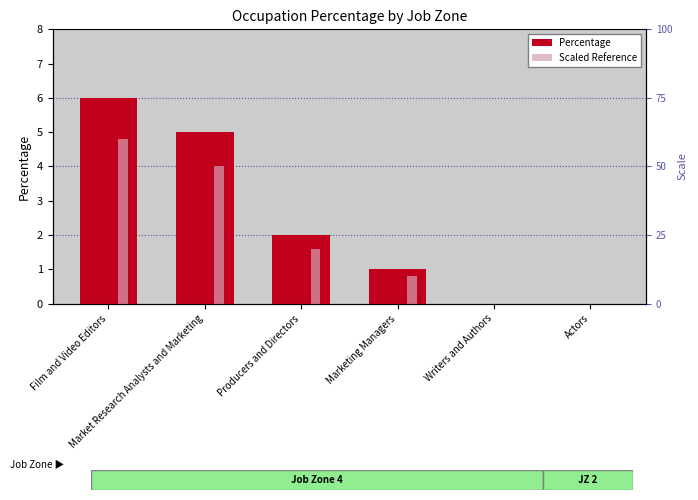

Between Producers and Directors and Actors, which series saw the biggest shift?

Percentage